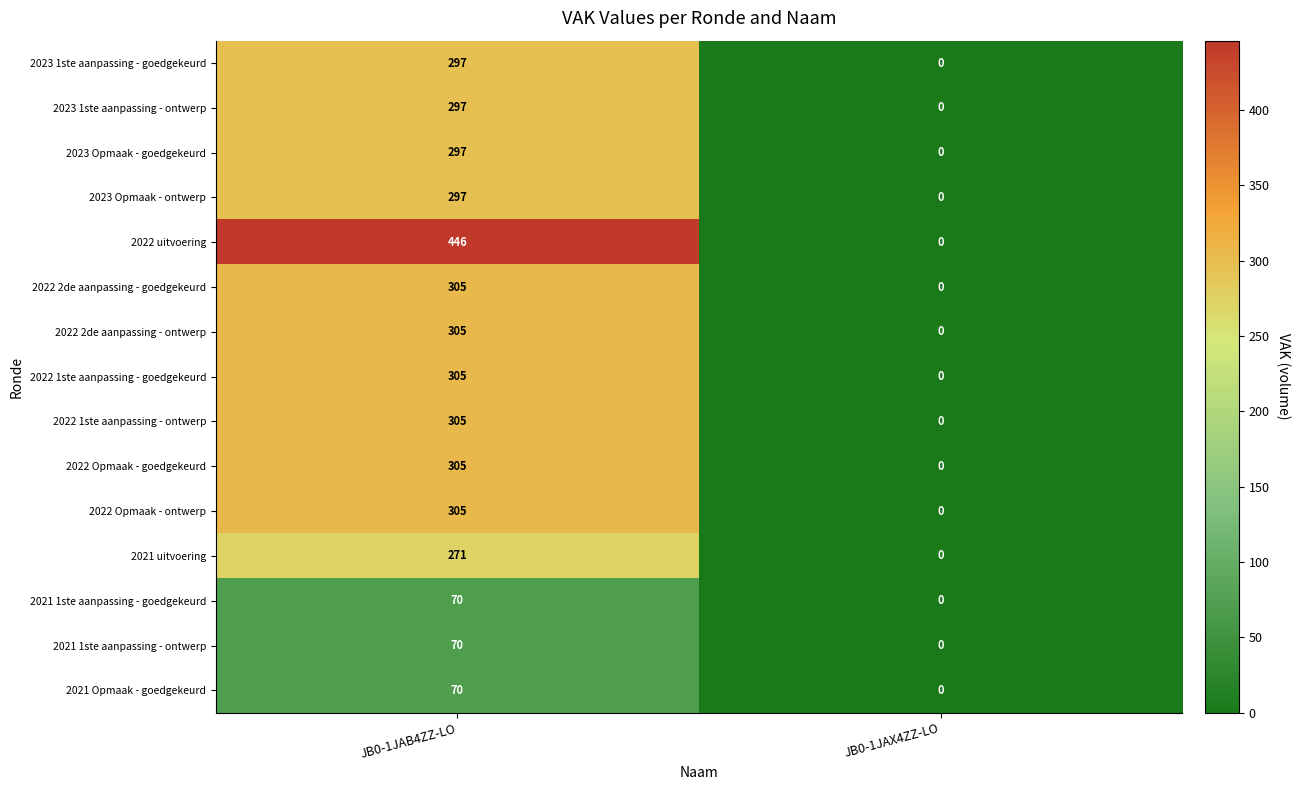

What is the maximum value for 2022 1ste aanpassing - ontwerp?

305